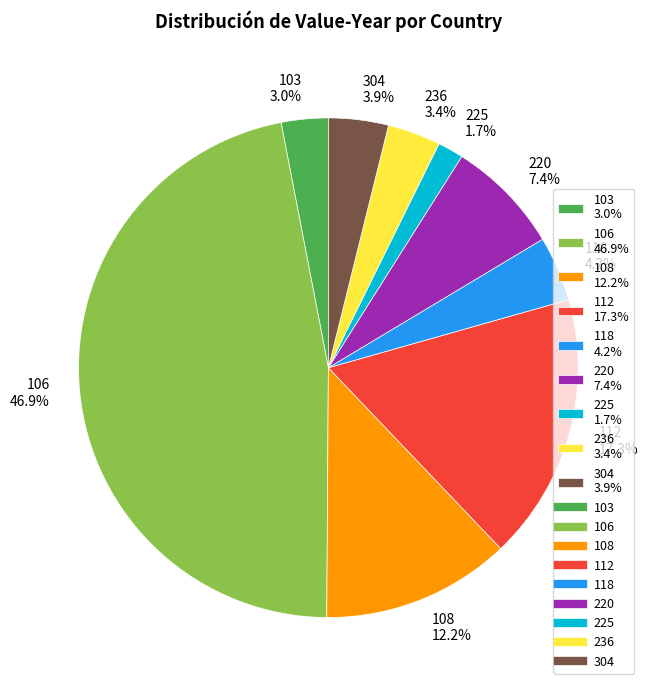

How many slices are in this pie chart?

9